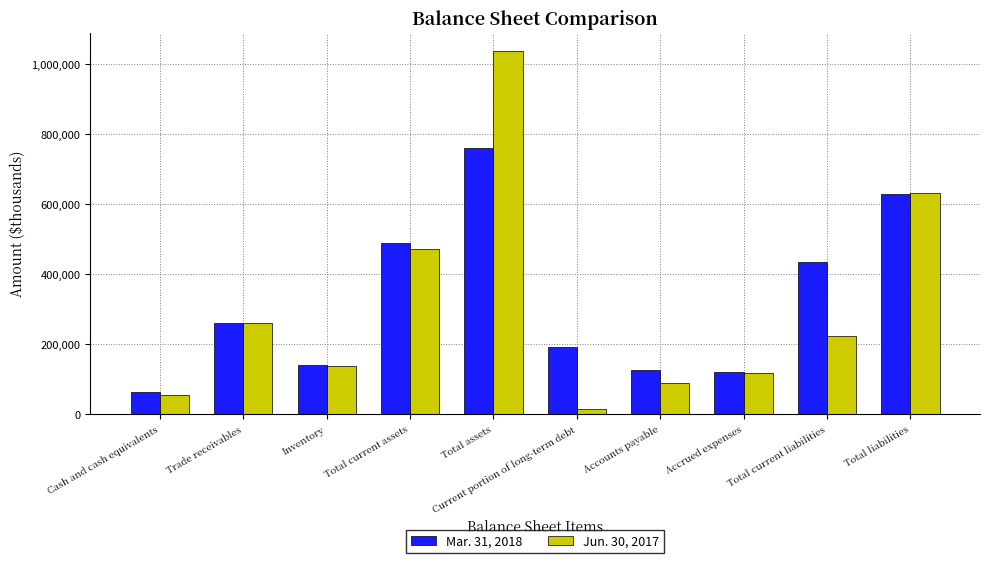

Reading right to left, list all the values displayed in this chart.

Mar. 31, 2018: Total liabilities=629159	Total current liabilities=435195	Accrued expenses=119389	Accounts payable=125083	Current portion of long-term debt=190723	Total assets=761191	Total current assets=487641	Inventory=141669	Trade receivables=260168	Cash and cash equivalents=62032
Jun. 30, 2017: Total liabilities=633118	Total current liabilities=222805	Accrued expenses=118328	Accounts payable=90011	Current portion of long-term debt=14466	Total assets=1038185	Total current assets=471555	Inventory=136387	Trade receivables=260889	Cash and cash equivalents=55680